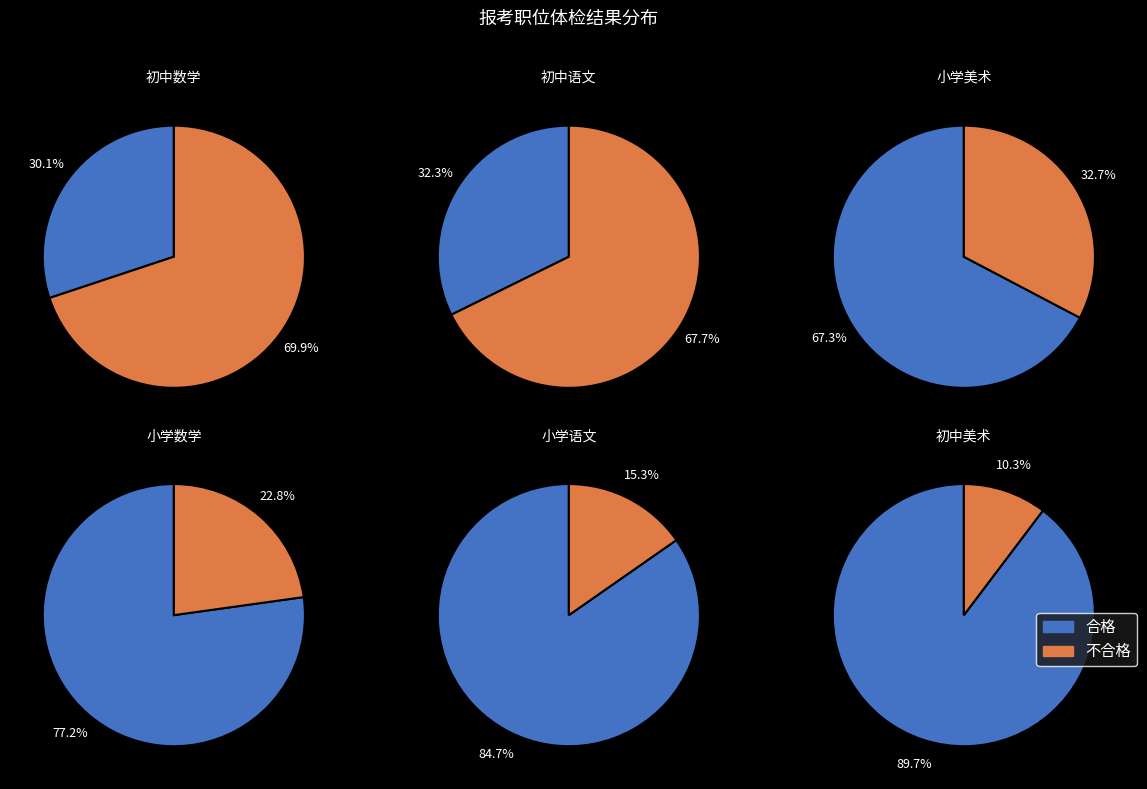

Is it true that 小学美术 is 22% of the pie?

False